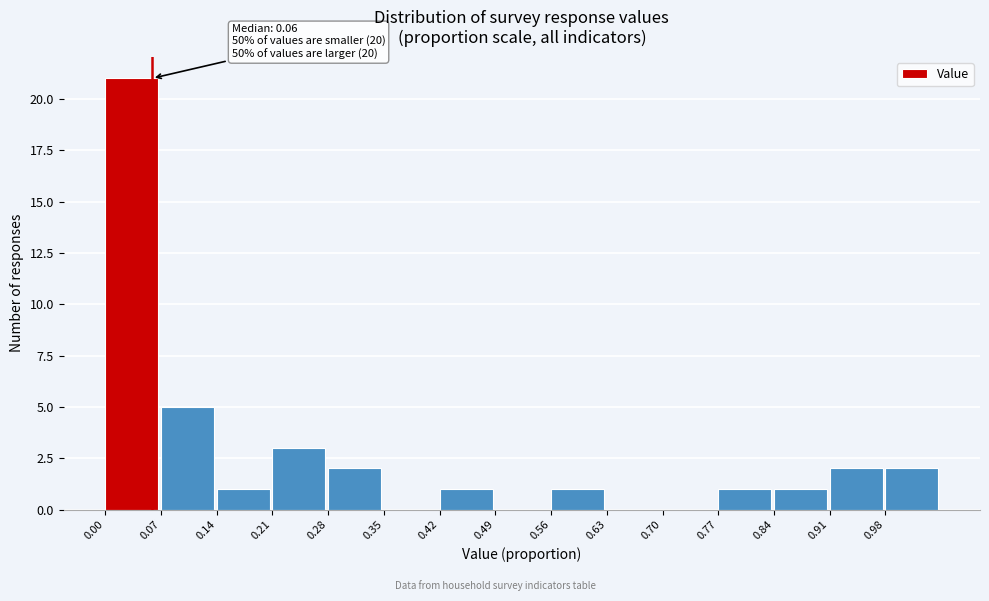

Which range on the x-axis has the tallest bar?

0.00 to 0.07